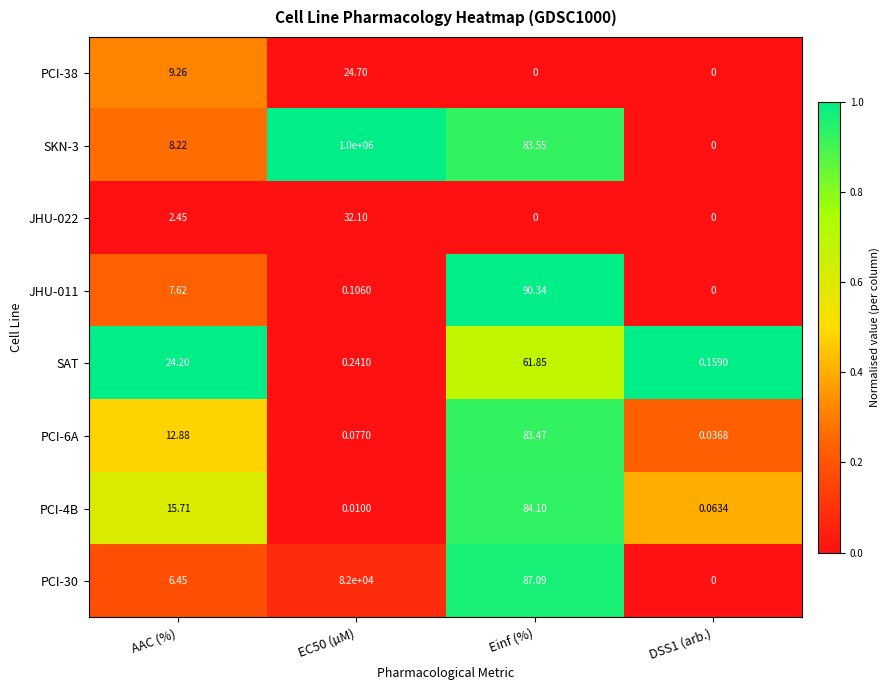

List the series in order of their peak value, lowest first.

PCI-38, JHU-022, SAT, PCI-6A, PCI-4B, JHU-011, PCI-30, SKN-3